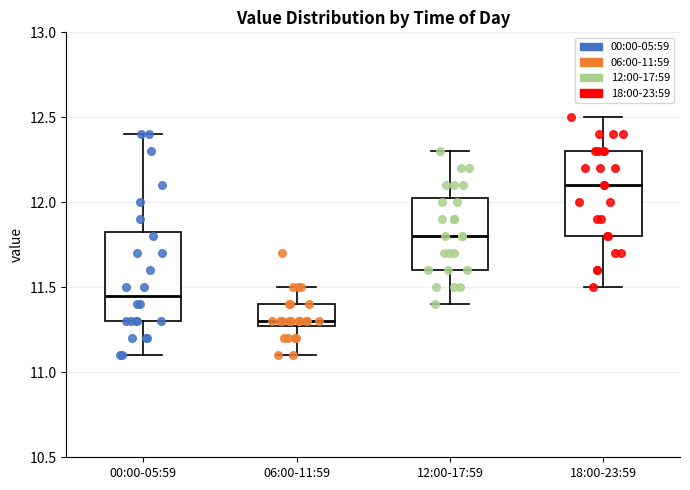

Where is the lower edge of the box for 18:00-23:59 on the y-axis? The values are not printed on the chart, so give them approximately, as read against the axis.

11.80